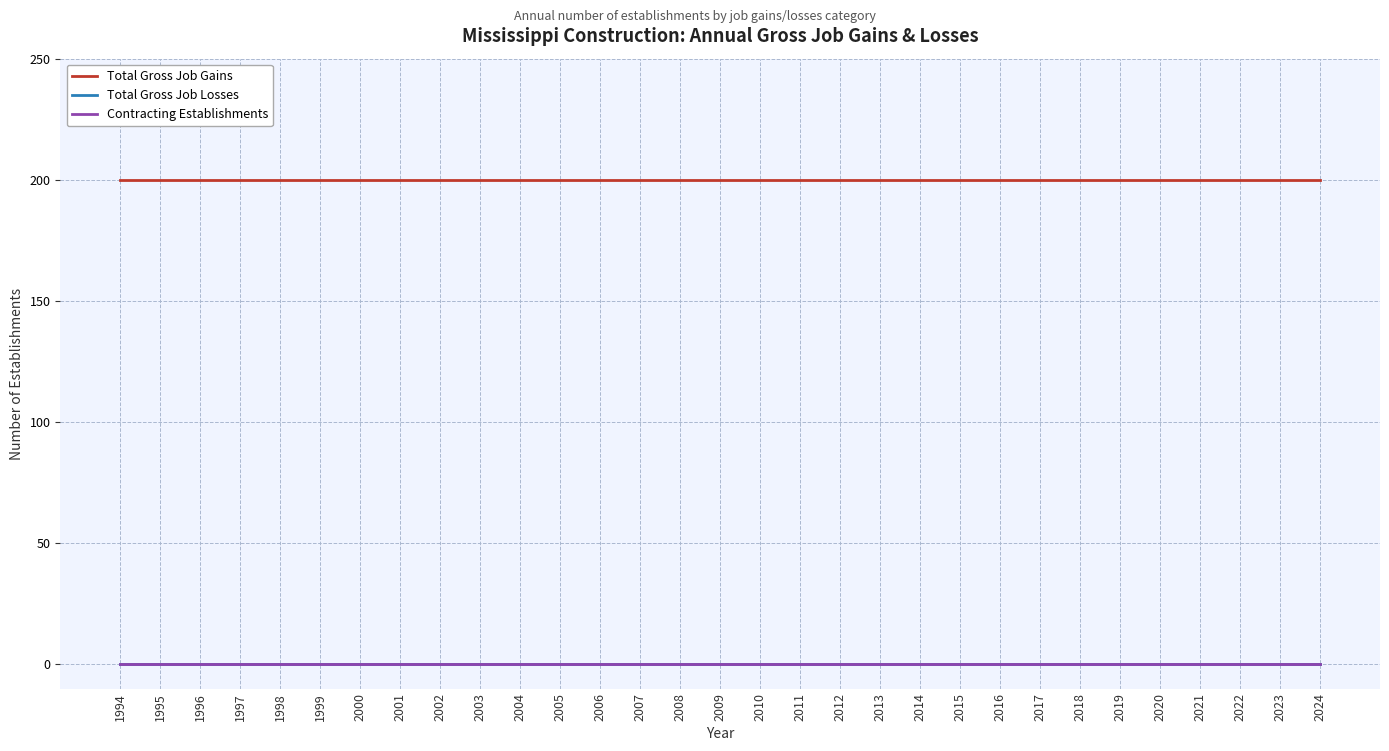

The Total Gross Job Gains series shows 200 at 2002. True or false?

True